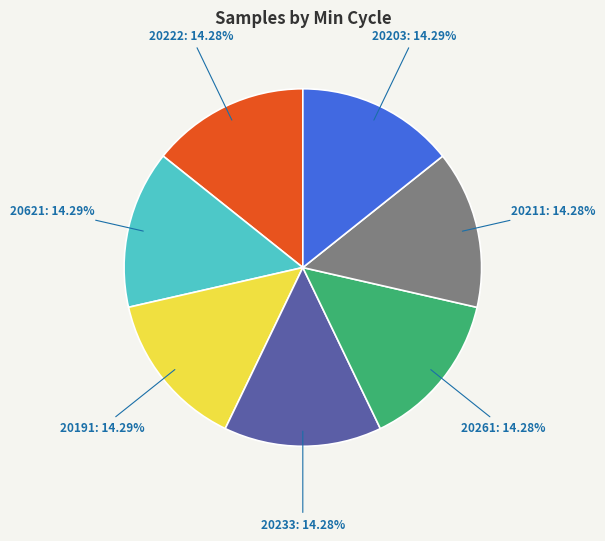

What portion of the pie excludes 20211?

85.7%